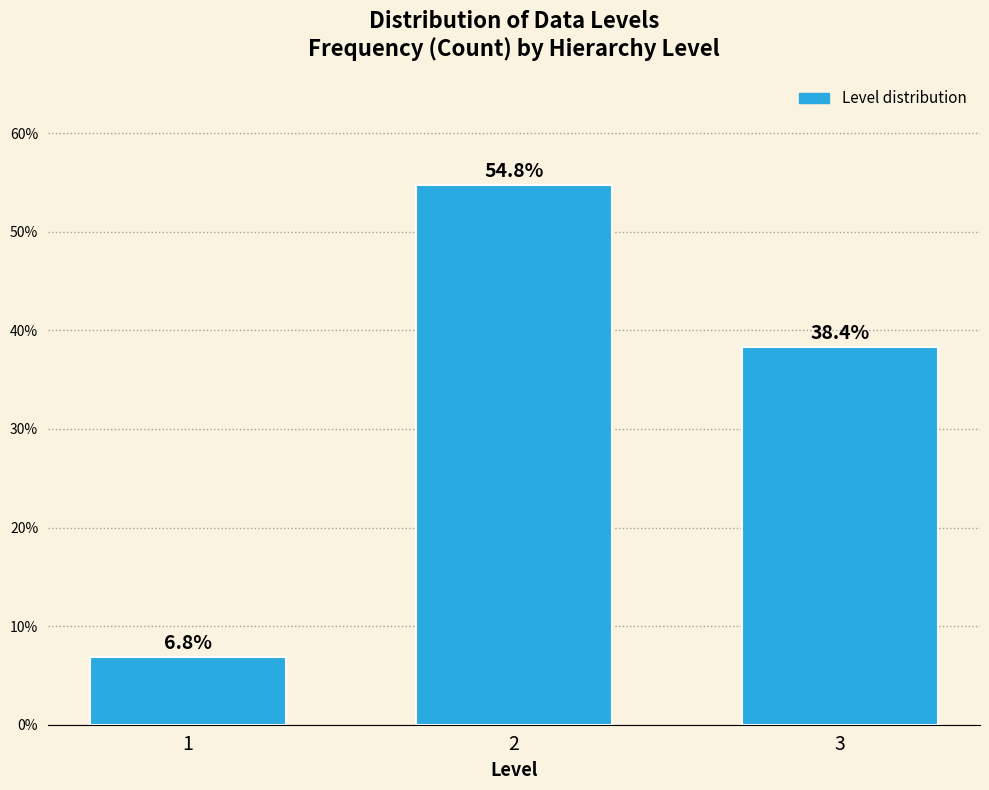

Reading left to right, list all the values displayed in this chart.

1=6.8	2=54.8	3=38.4